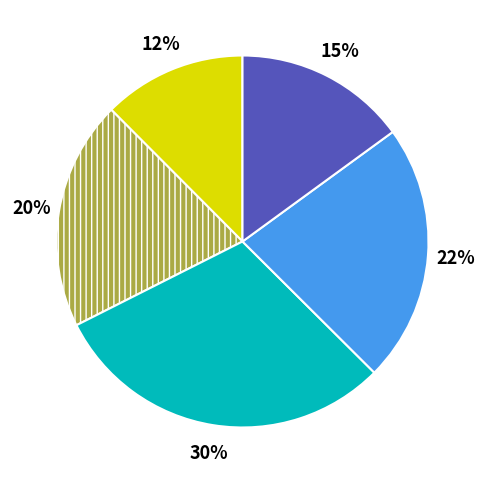

How many slices are in this pie chart?

5